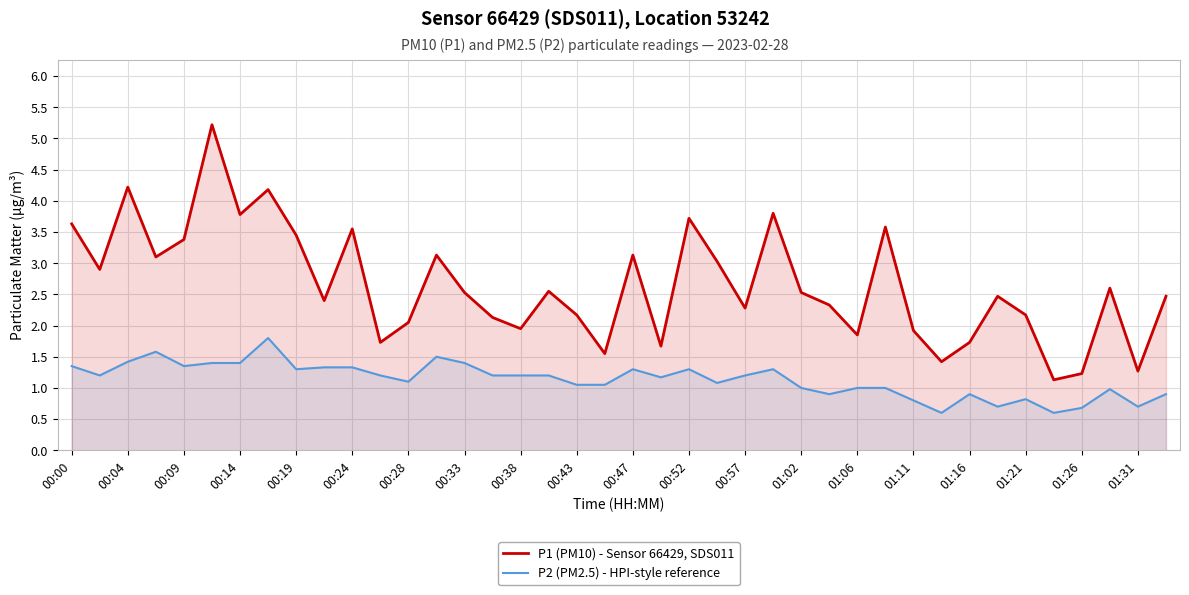

What are all the series names shown in the legend?

P1 (PM10) - Sensor 66429, SDS011, P2 (PM2.5) - HPI-style reference